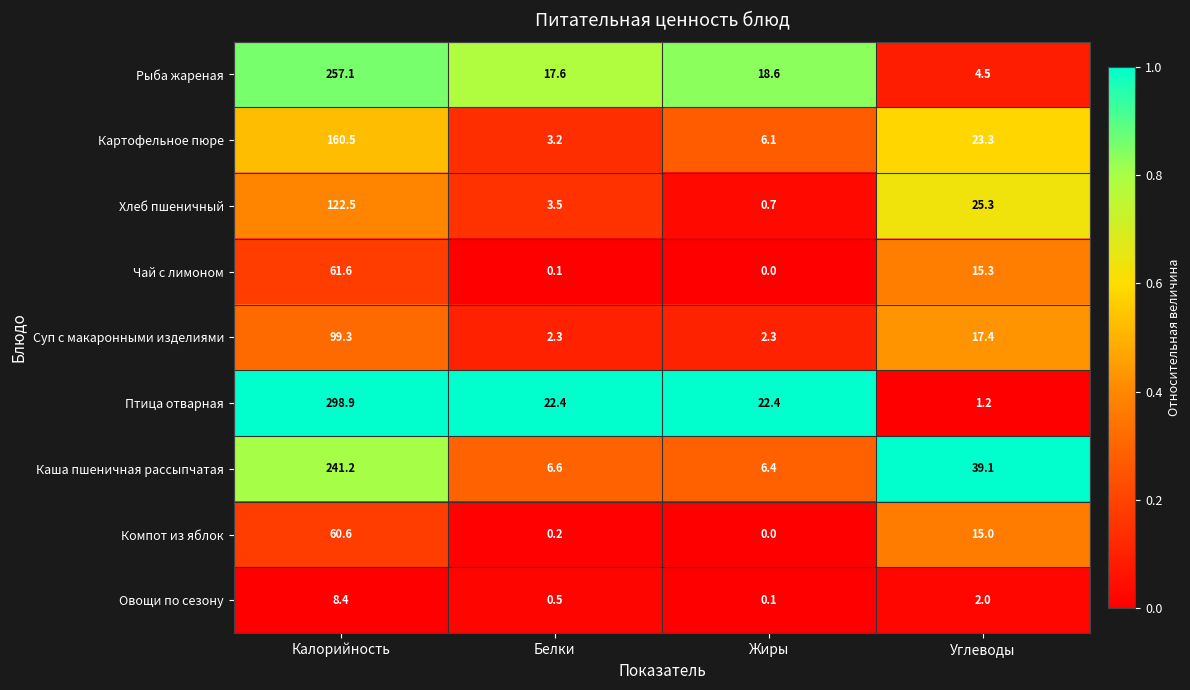

At which category is the sum across all series the highest?

Калорийность